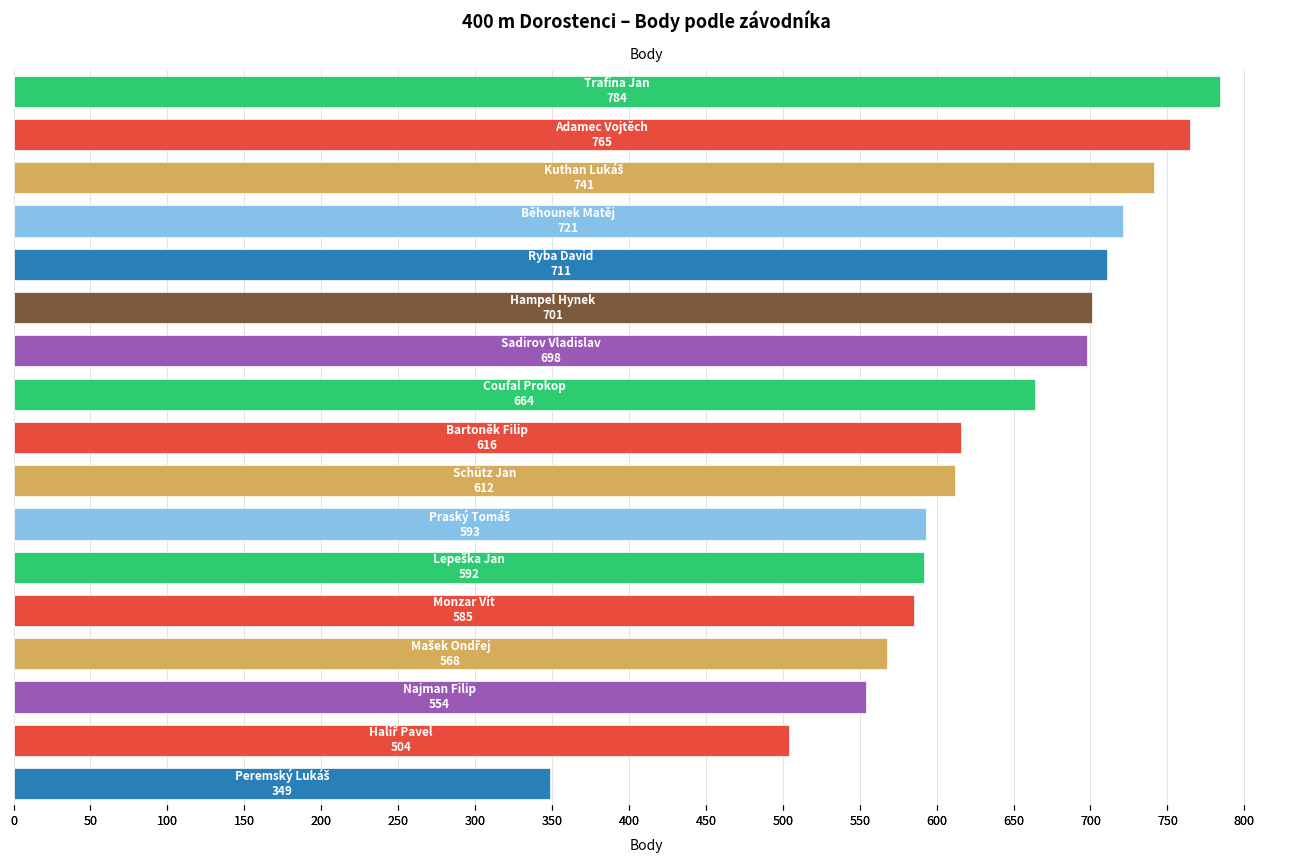

Approximately how many times larger is the value at 200 compared to 150?

1.0